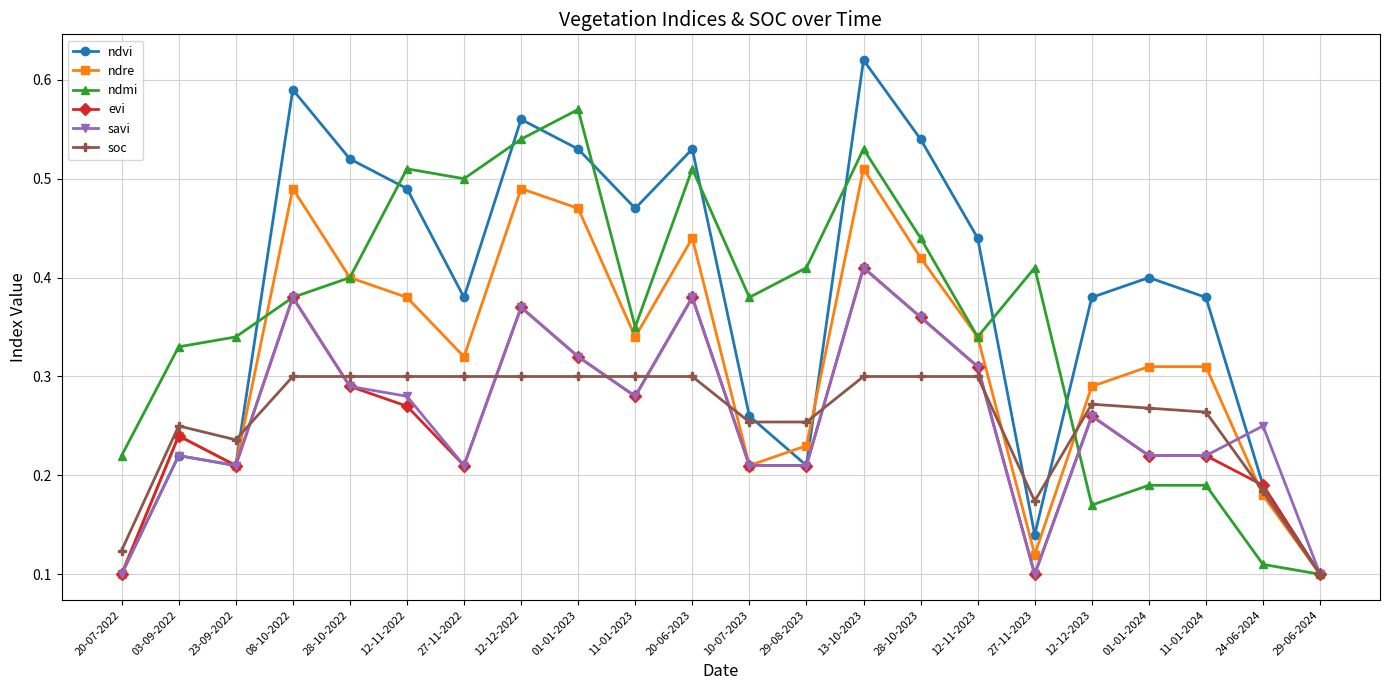

What position from the left is 08-10-2022?

4